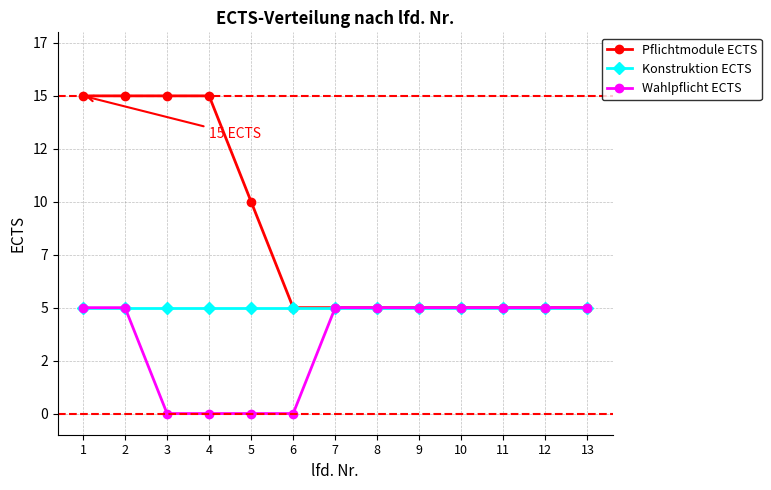

Does the chart have visible grid lines?

Yes